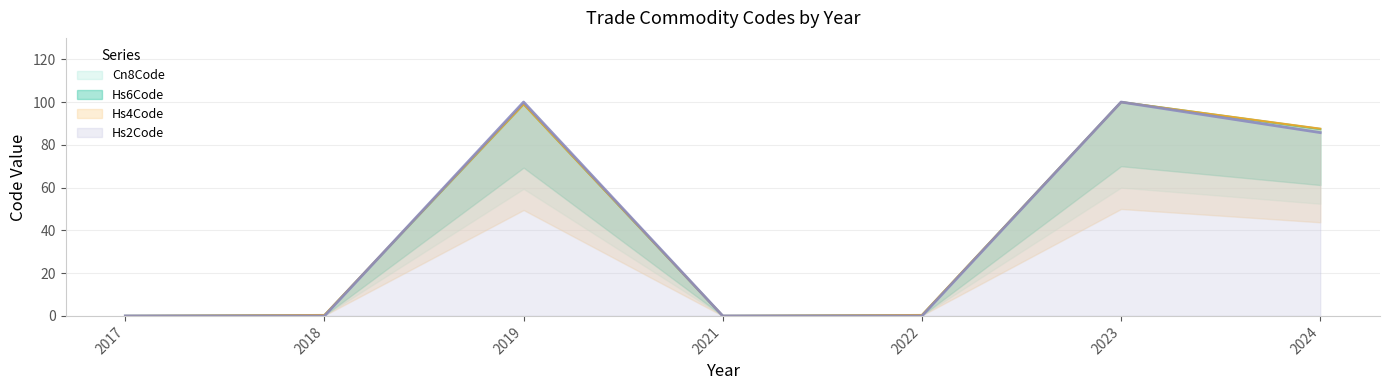

True or false: Hs4Code has a value of 0.2 at 2022.

False